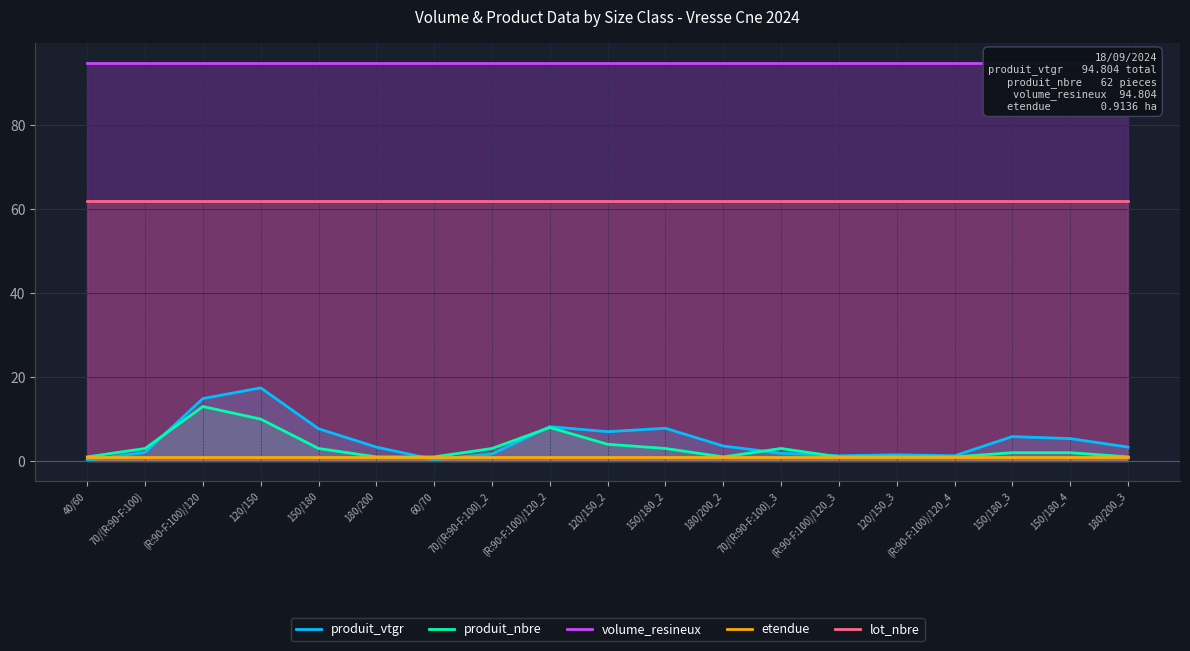

What is the label of the 16th point from the right?

120/150